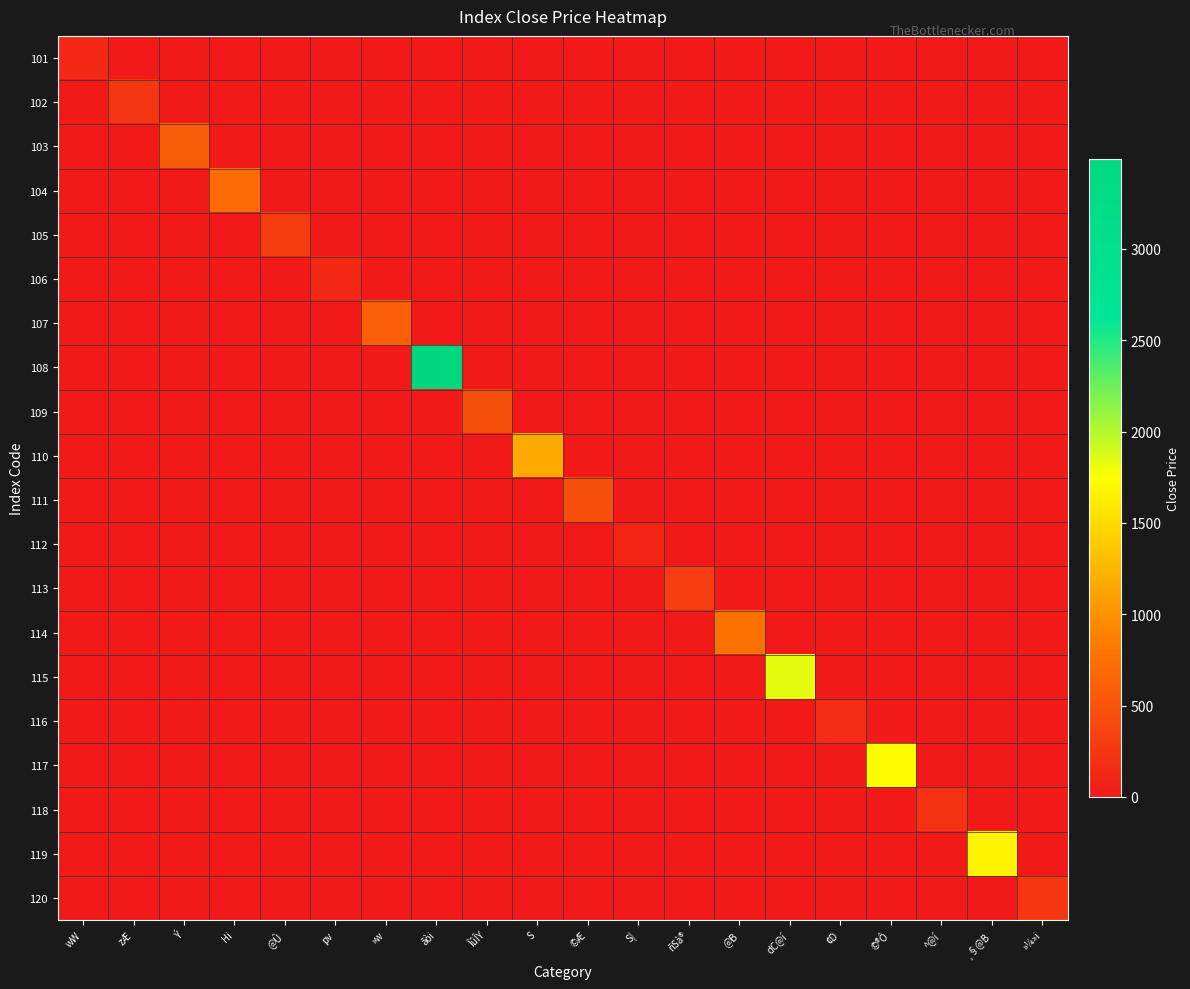

Count the number of categories in the chart.

20